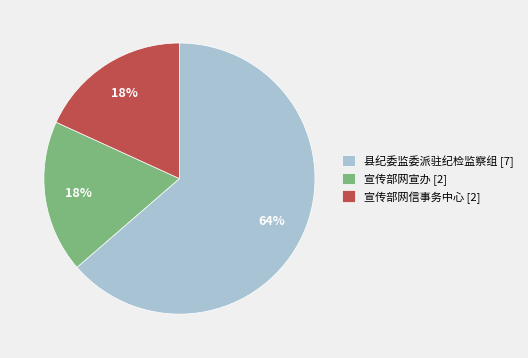

True or false: 县纪委监委派驻纪检监察组 accounts for 55% of the total.

False